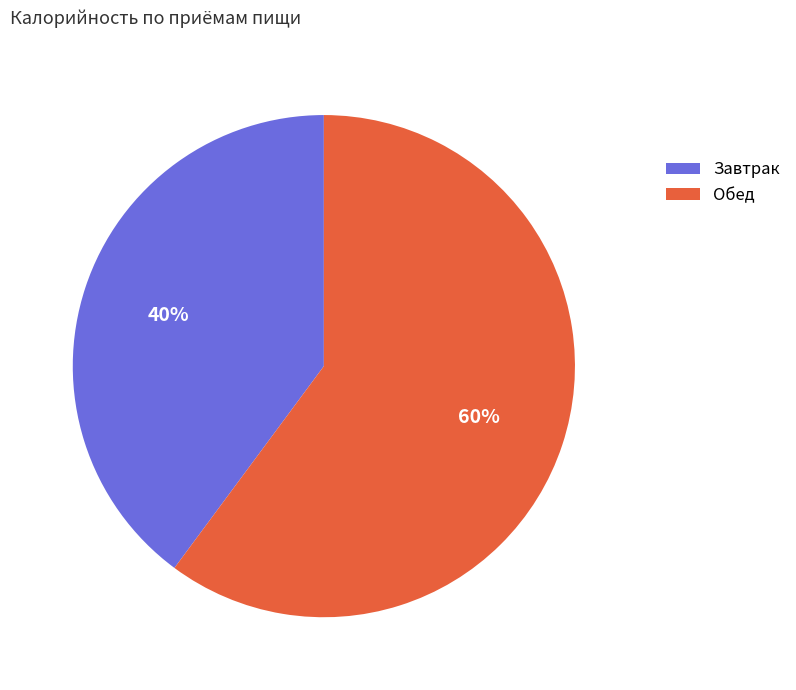

What is the ratio of the value at Обед to the value at Завтрак?

1.5